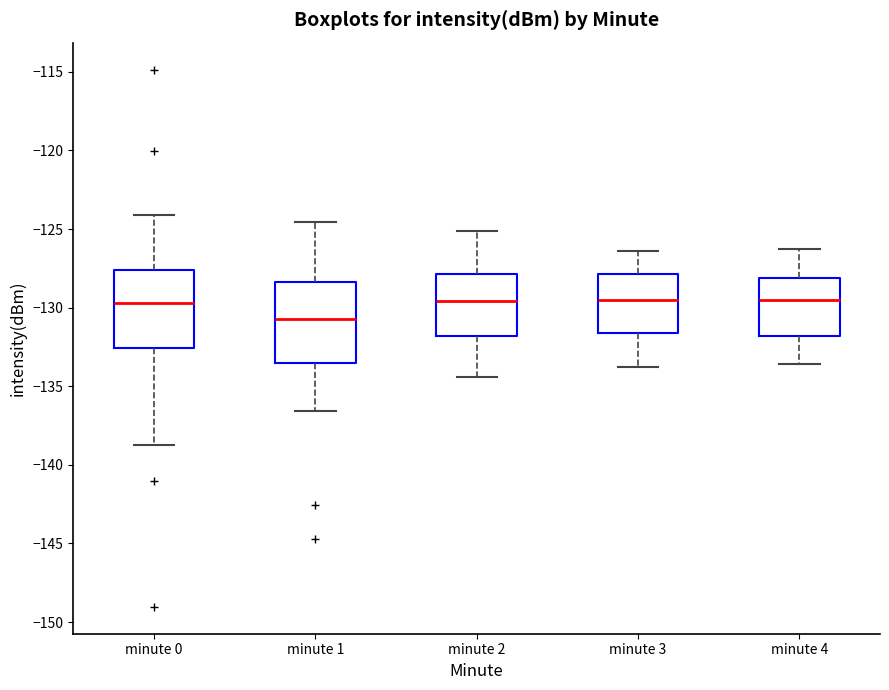

Reading left to right, transcribe this box plot: for each box, give where its median line is, the range the box spans, and where its two whiskers end, as read against the y-axis. The values are not printed on the chart, so give them approximately, as read against the axis.

minute 0: median -129.5, box -132.5 to -127.5, whiskers -139.0 to -124.0
minute 1: median -130.5, box -133.5 to -128.5, whiskers -136.5 to -124.5
minute 2: median -129.5, box -132.0 to -128.0, whiskers -134.5 to -125.0
minute 3: median -129.5, box -131.5 to -128.0, whiskers -134.0 to -126.5
minute 4: median -129.5, box -132.0 to -128.0, whiskers -133.5 to -126.5